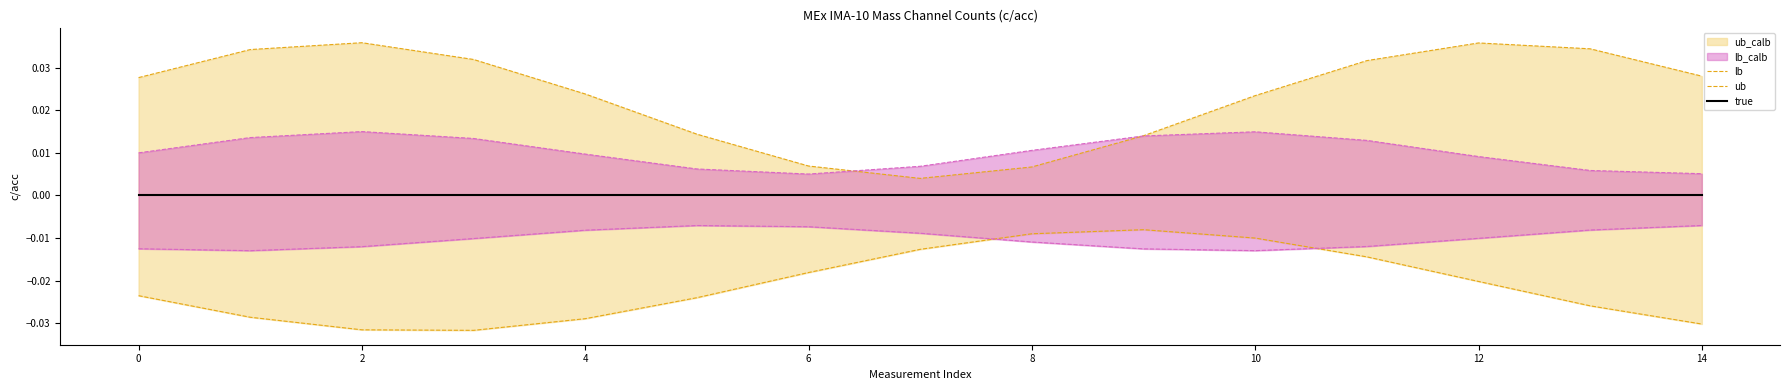

Is the value of ub at 13 greater than the value of lb at 4?

No